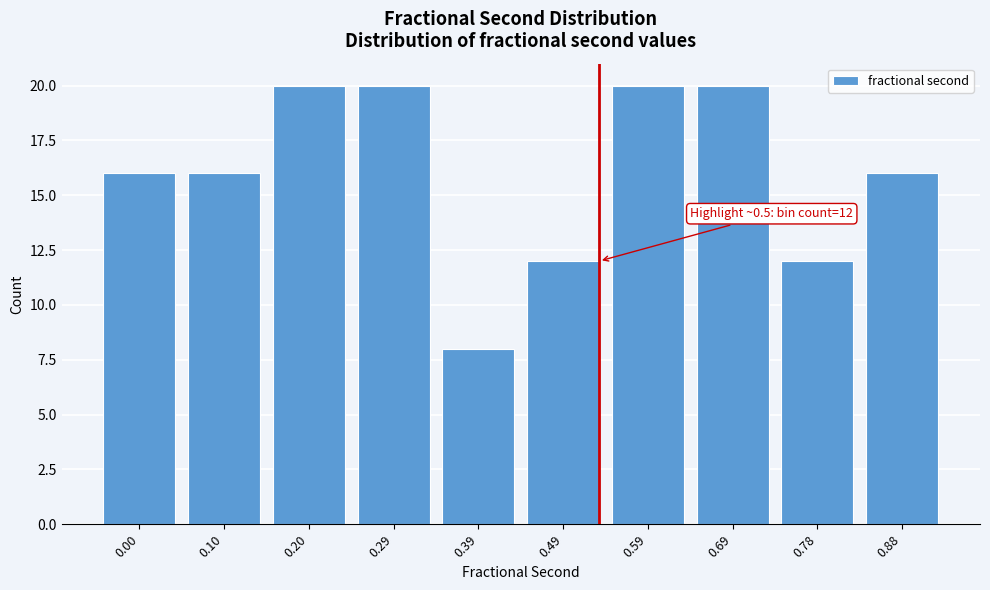

Reading left to right, extract all data points from this chart.

0.00=16	0.10=16	0.20=20	0.29=20	0.39=8	0.49=12	0.59=20	0.69=20	0.78=12	0.88=16